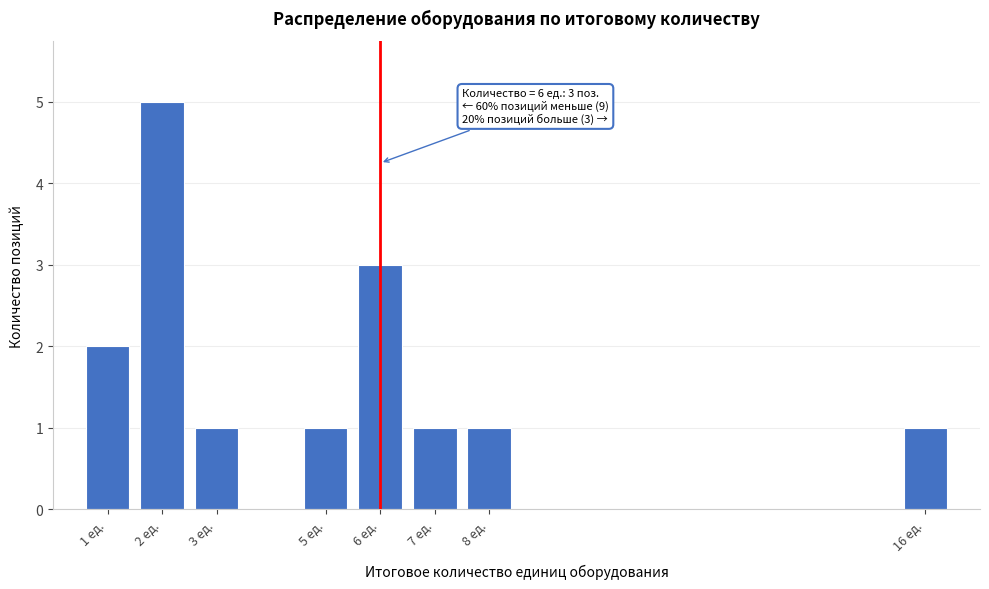

Reading right to left, what are all the values shown in this chart?

1	1	1	3	1	1	5	2